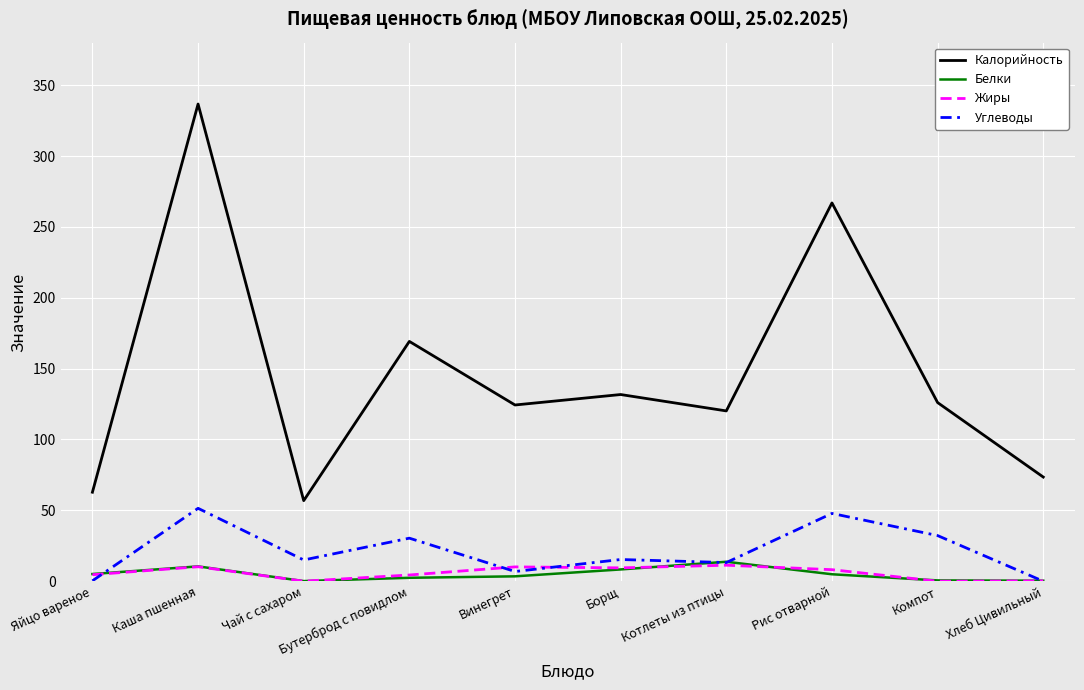

What is the approximate value of Калорийность at Борщ?

131.7